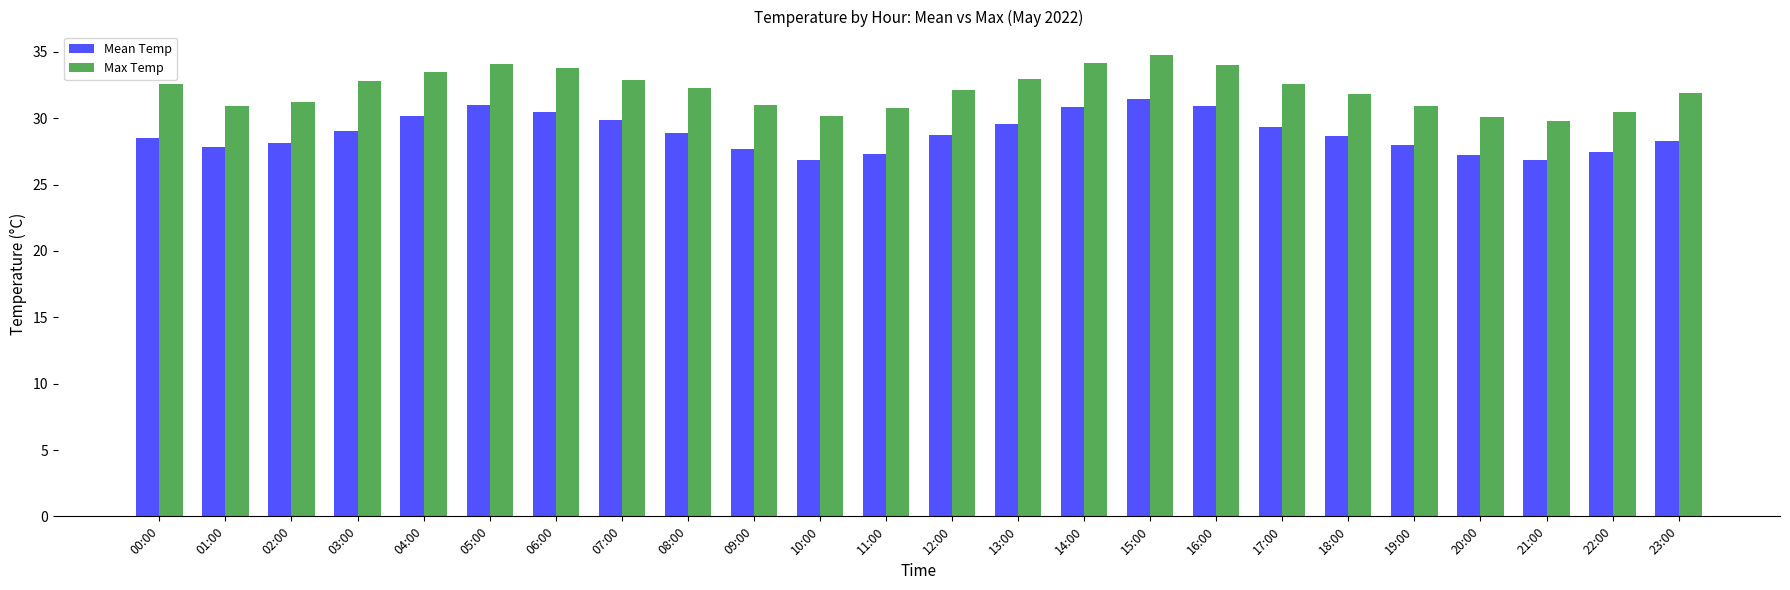

What is the label of the 15th bar from the left?

14:00